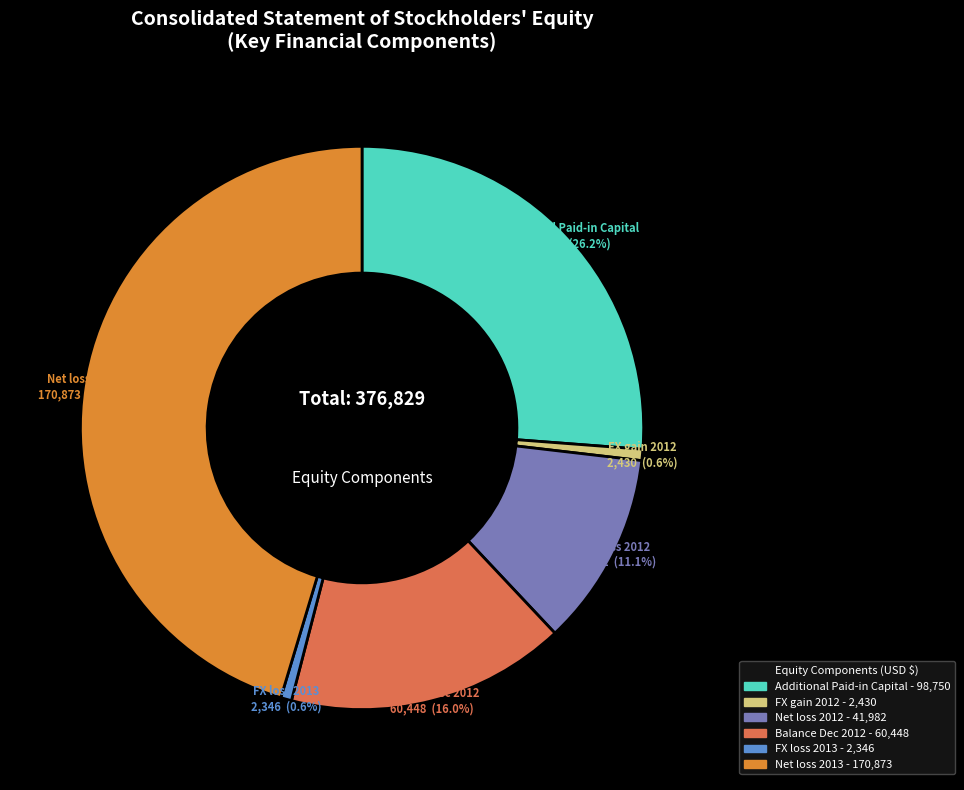

Which category has the biggest portion of the pie?

Net loss 2013